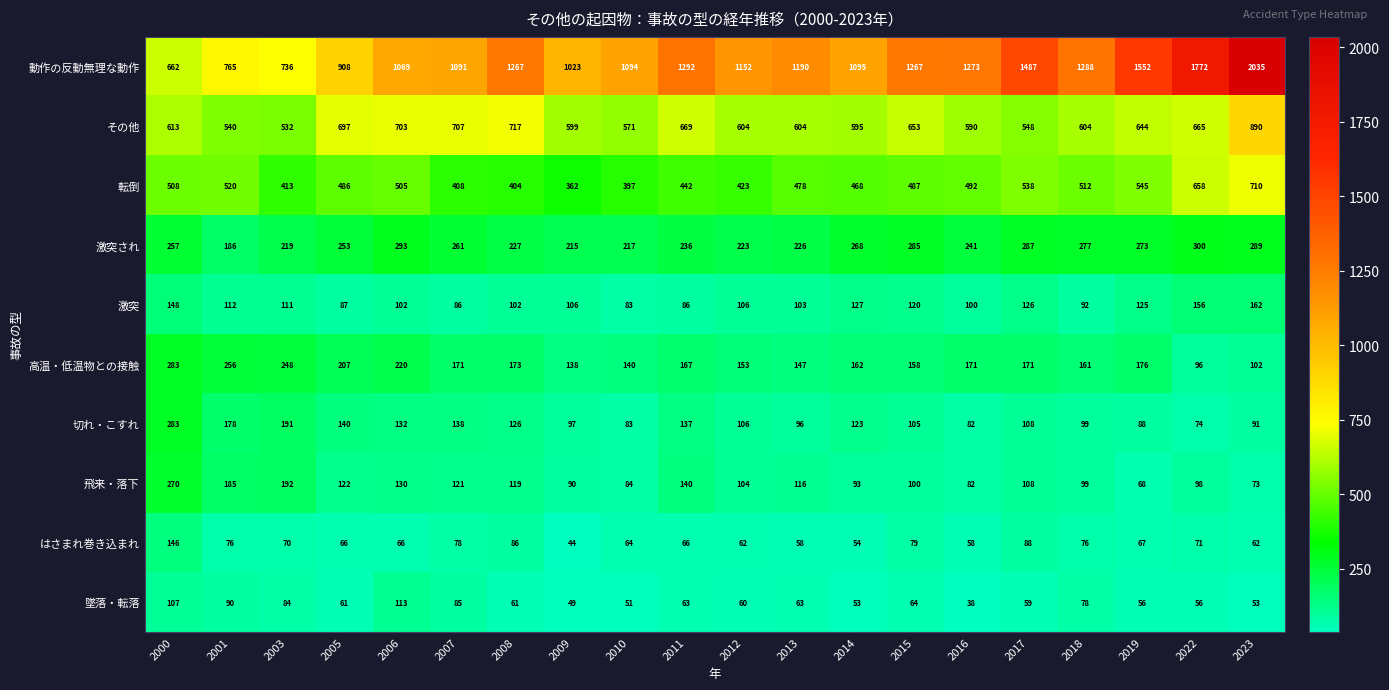

Is the value of 激突 at 2014 greater than the value of 切れ・こすれ at 2006?

No